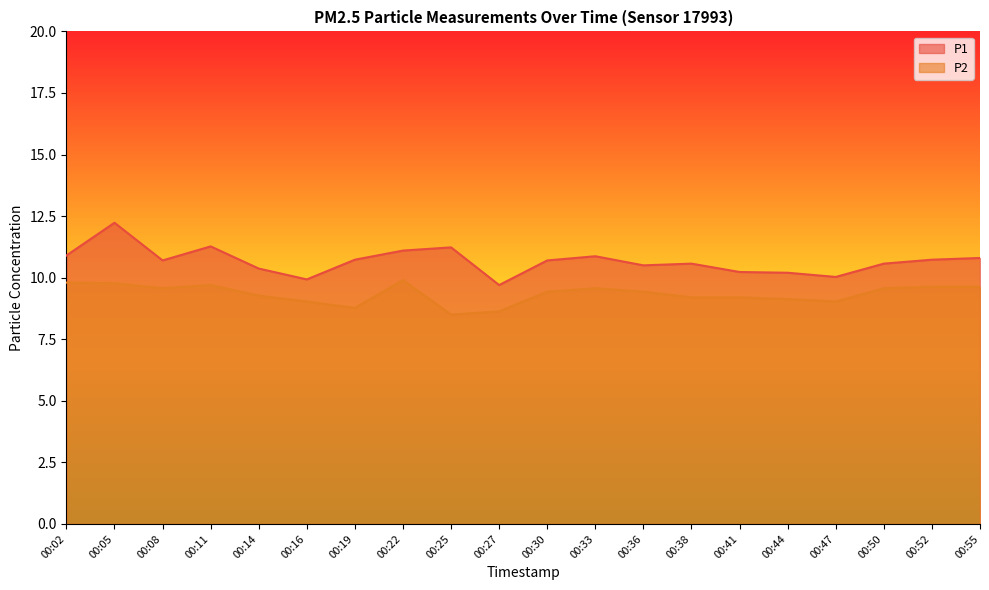

Where is the first local minimum for P1?

00:08